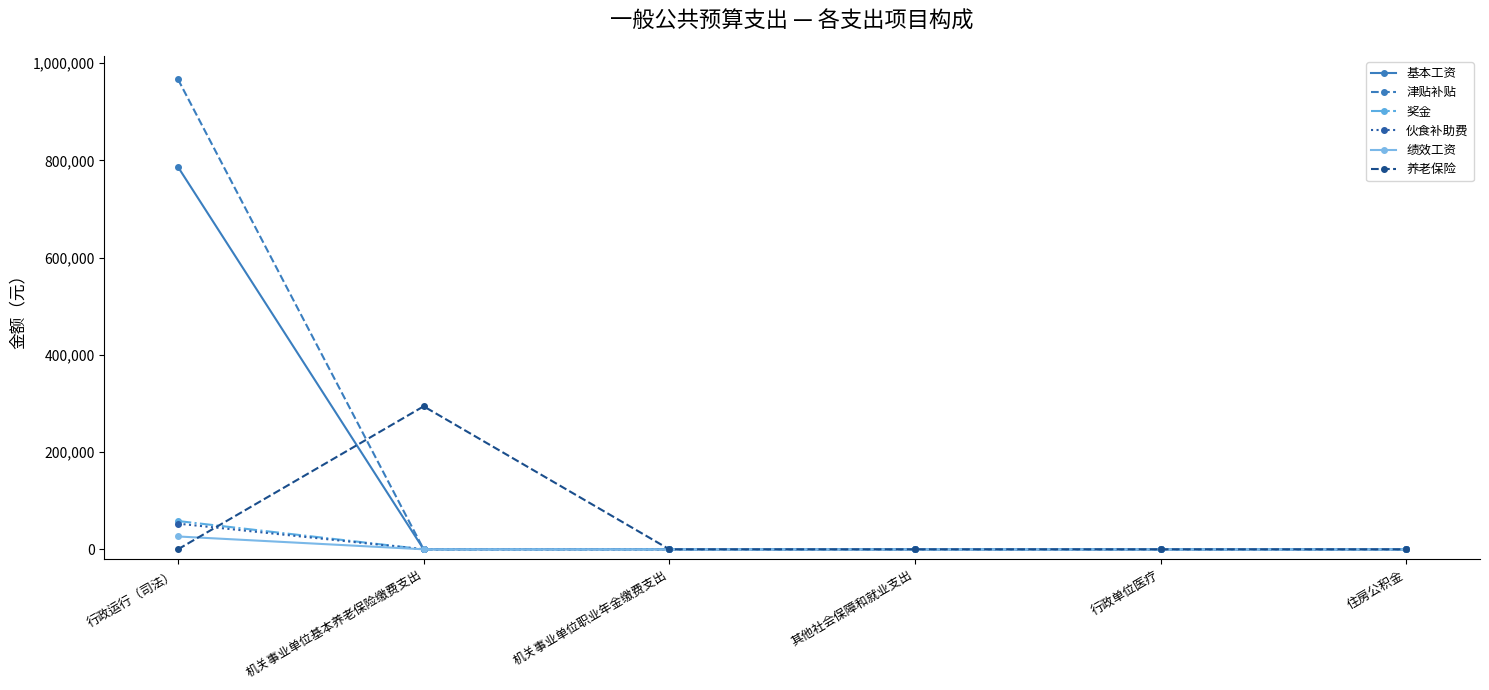

Is the value of 绩效工资 at 行政运行（司法） greater than the value of 养老保险 at 行政运行（司法）?

Yes